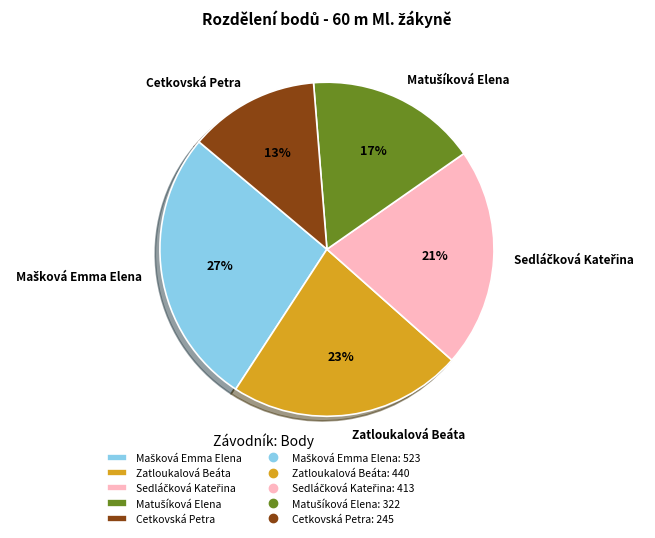

Does any single category account for the majority?

No